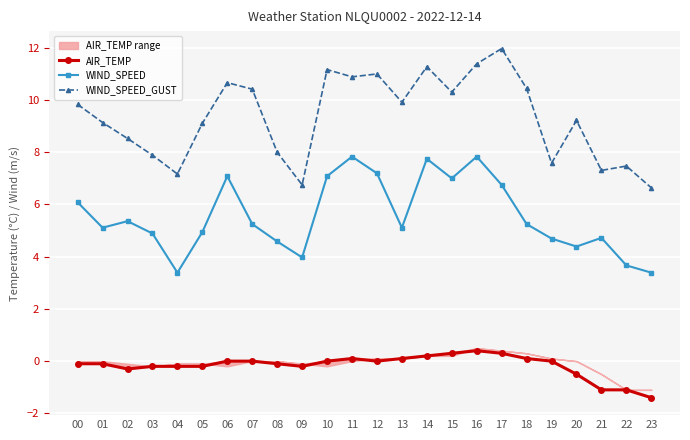

True or false: WIND_SPEED and WIND_SPEED_GUST intersect in this chart.

False